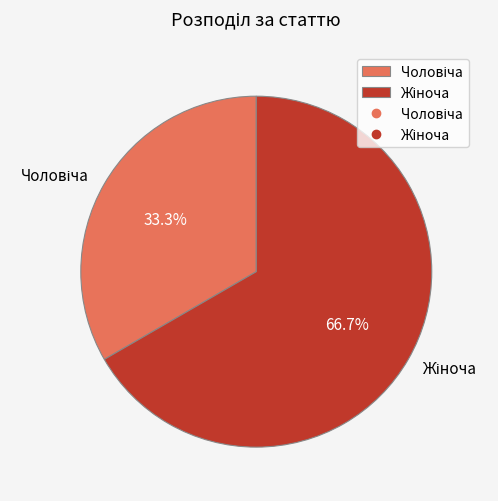

Is there any slice that represents more than half of the pie?

Yes